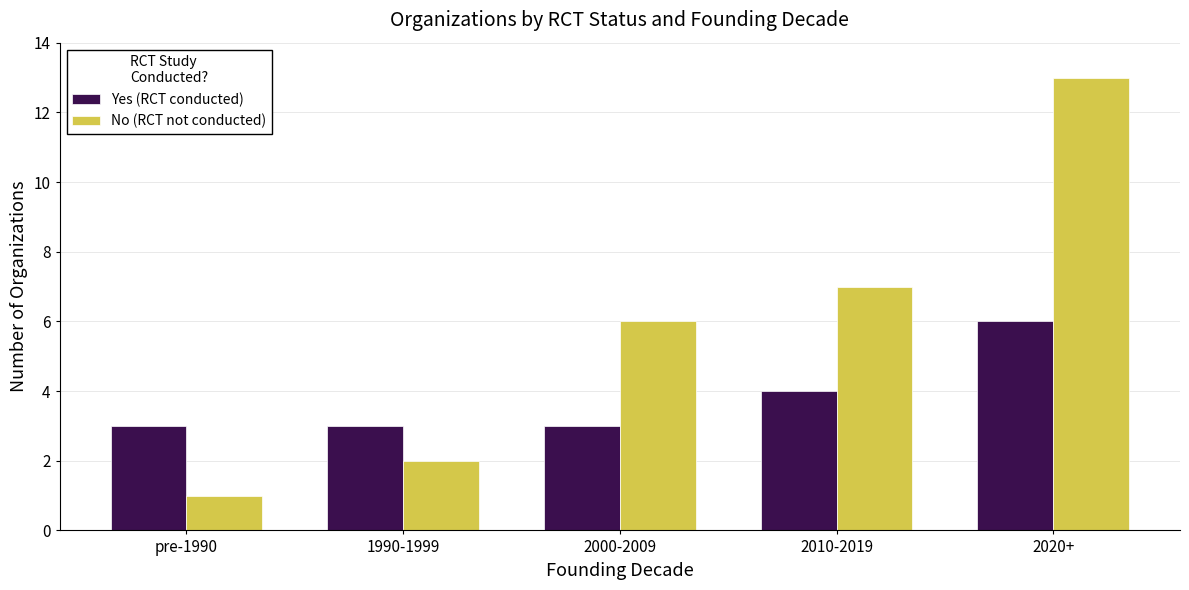

What is the difference between the maximum and minimum values in the No (RCT not conducted) series?

12